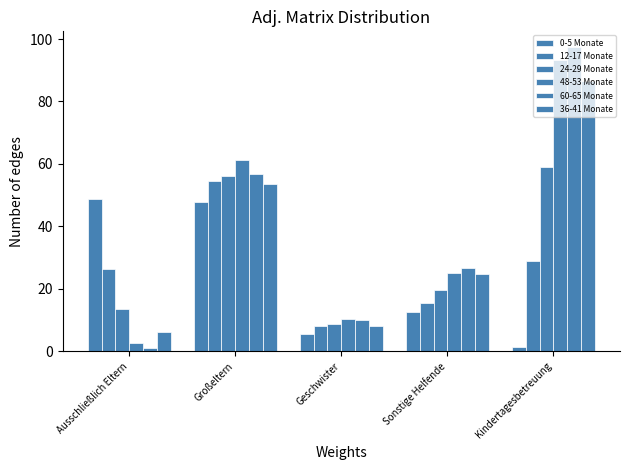

How many data points in 24-29 Monate are above 19?

3